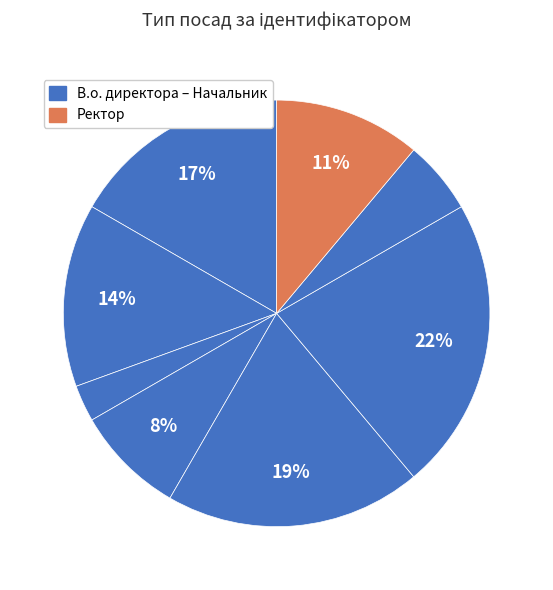

How many segments does this pie chart have?

8